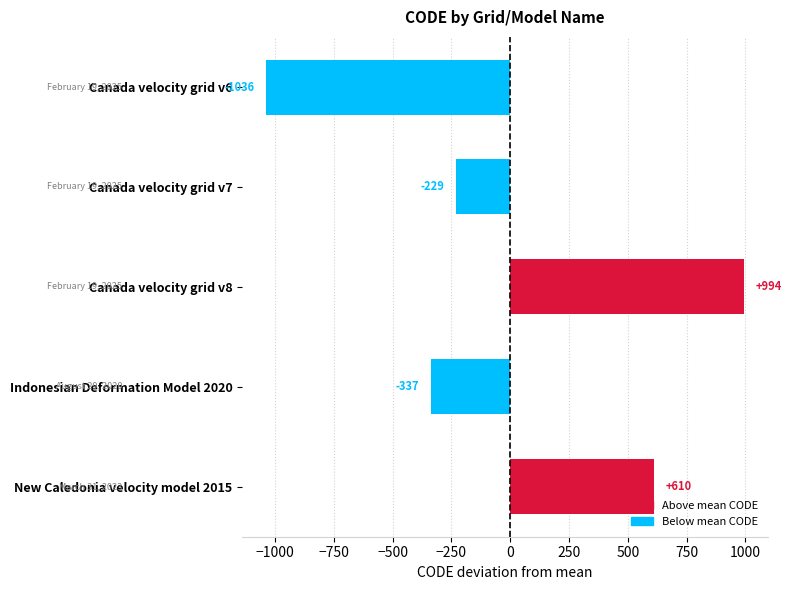

Are the bars horizontal?

Yes